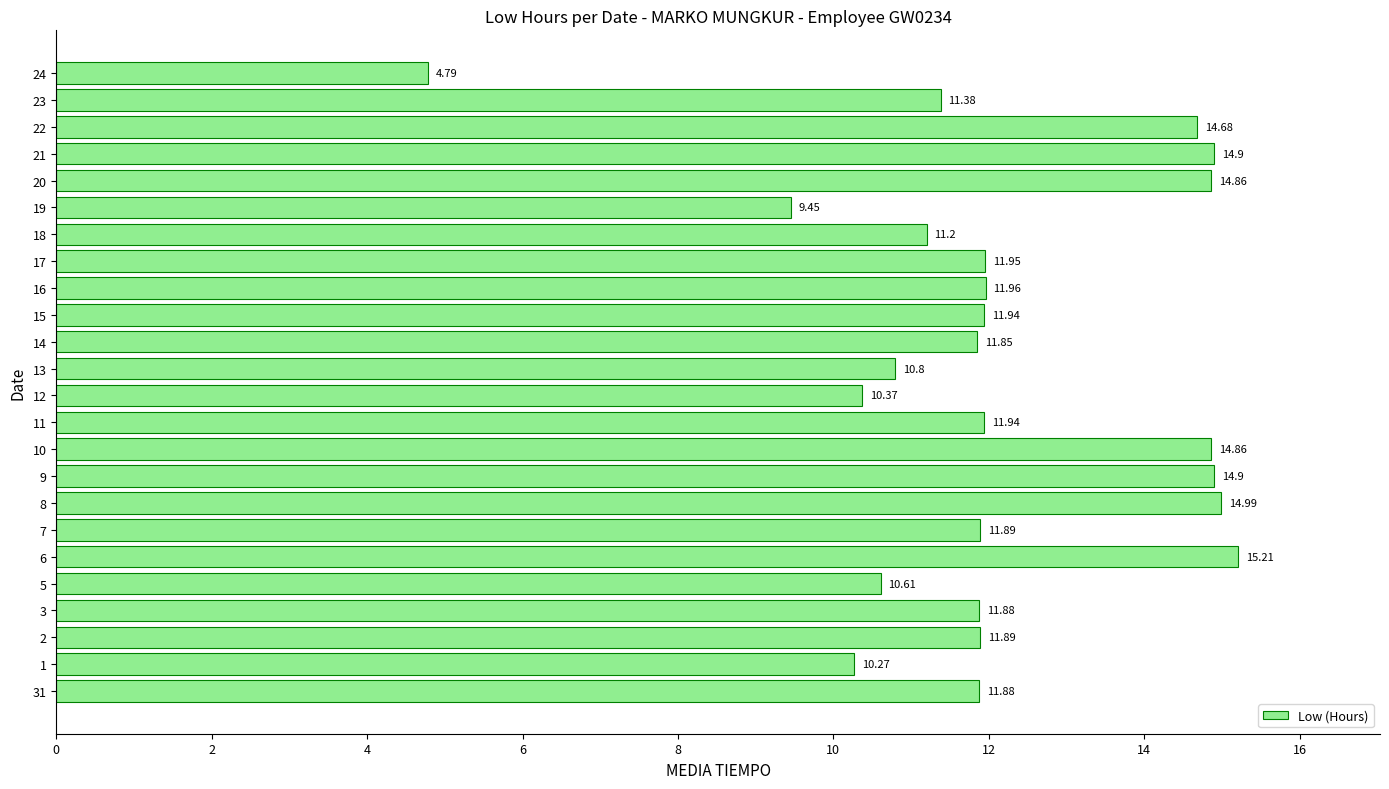

What is the average value?

12.1